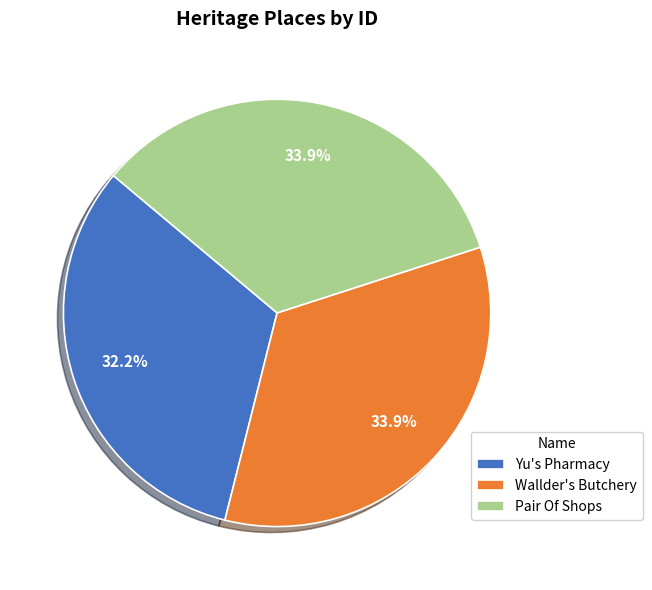

Is there a majority slice in this chart?

No